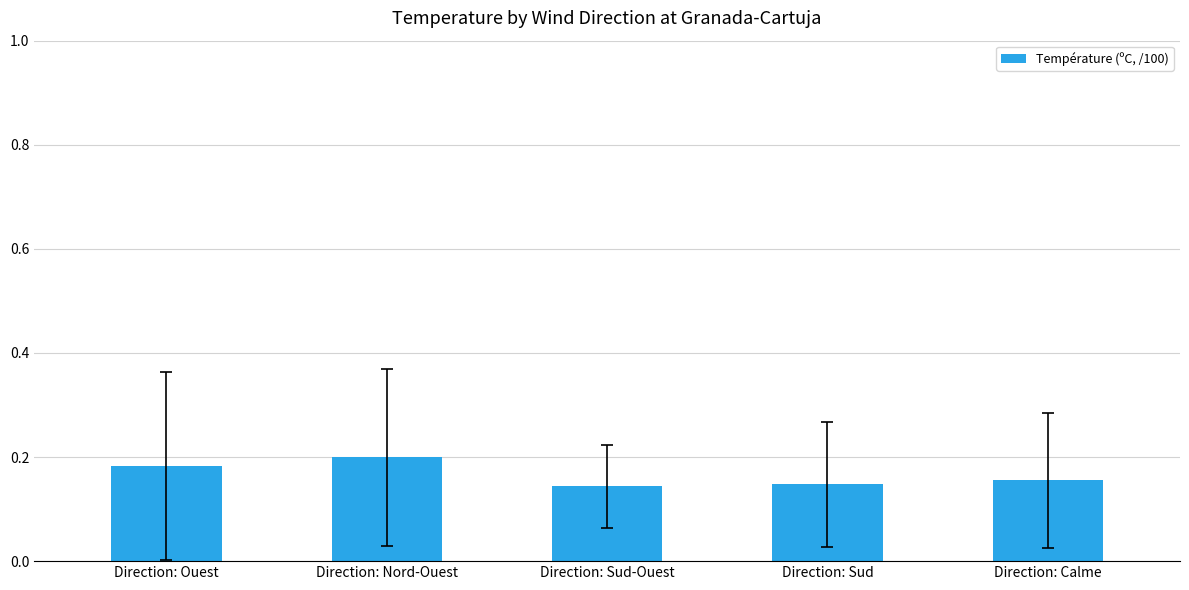

What is the label of the 5th bar from the right?

Direction: Ouest